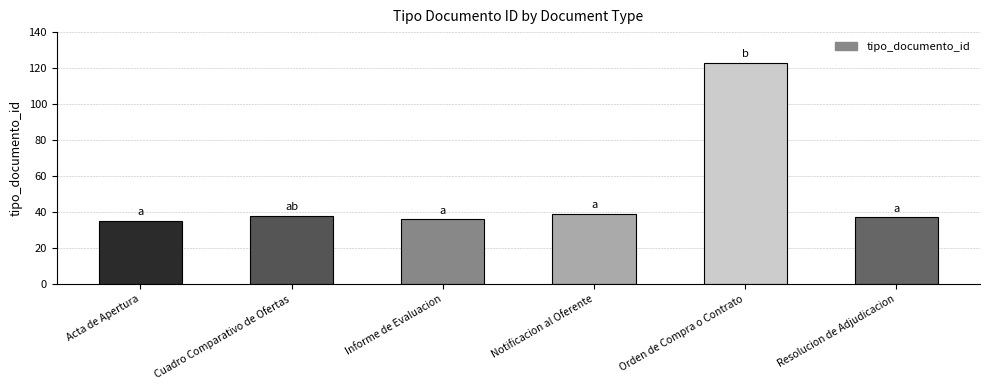

True or false: the data shows 36 at Informe de Evaluacion.

True